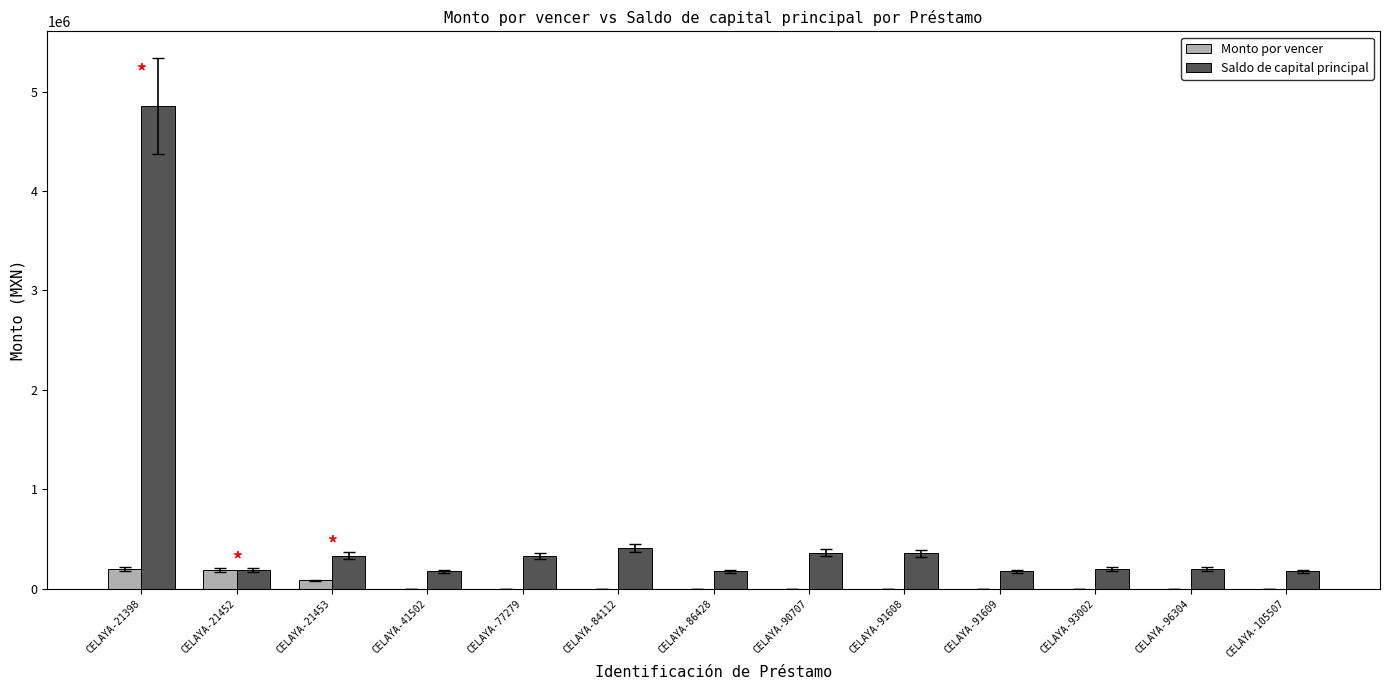

What is the spread (max minus min) of values at CELAYA-105507?

173281.9